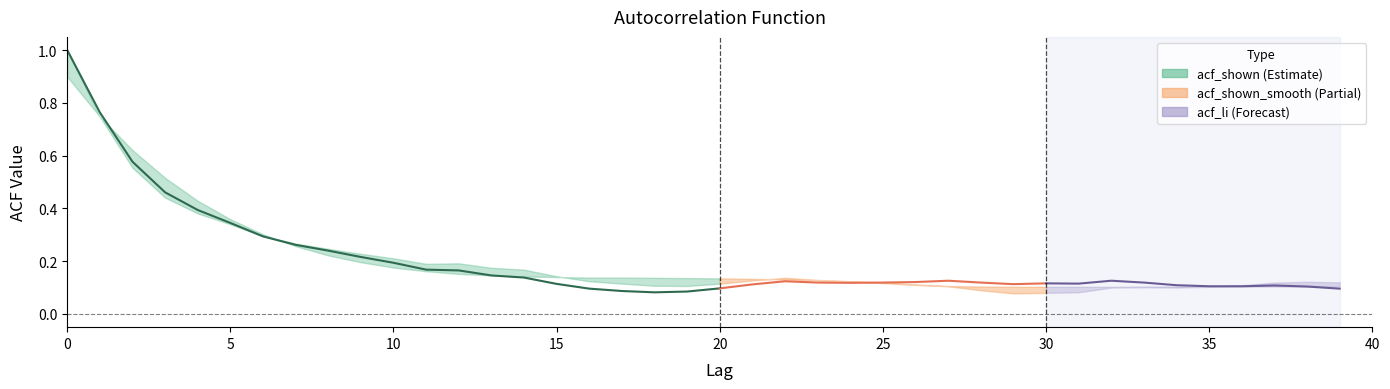

Is it true that the value at 10 is 0.1?

False